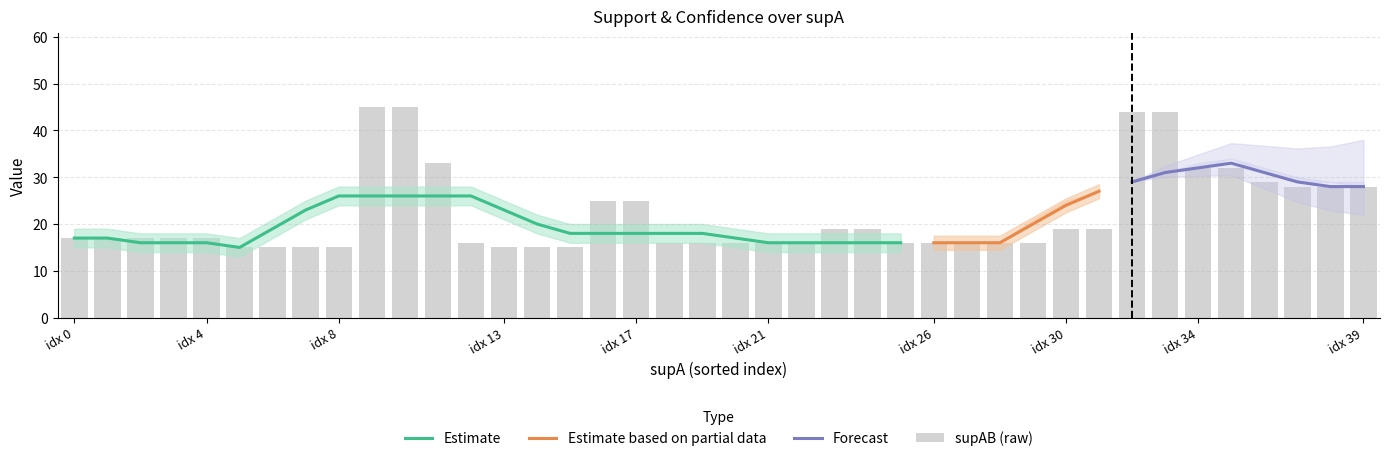

At which category is the sum across all series the highest?

9